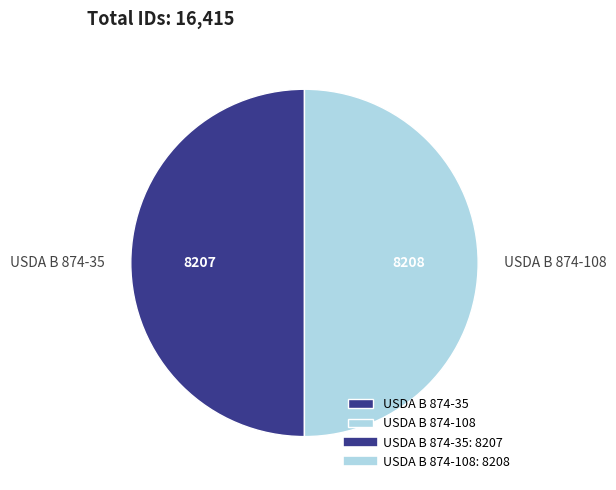

Is the sum of USDA B 874-108 and USDA B 874-35 greater than half?

Yes